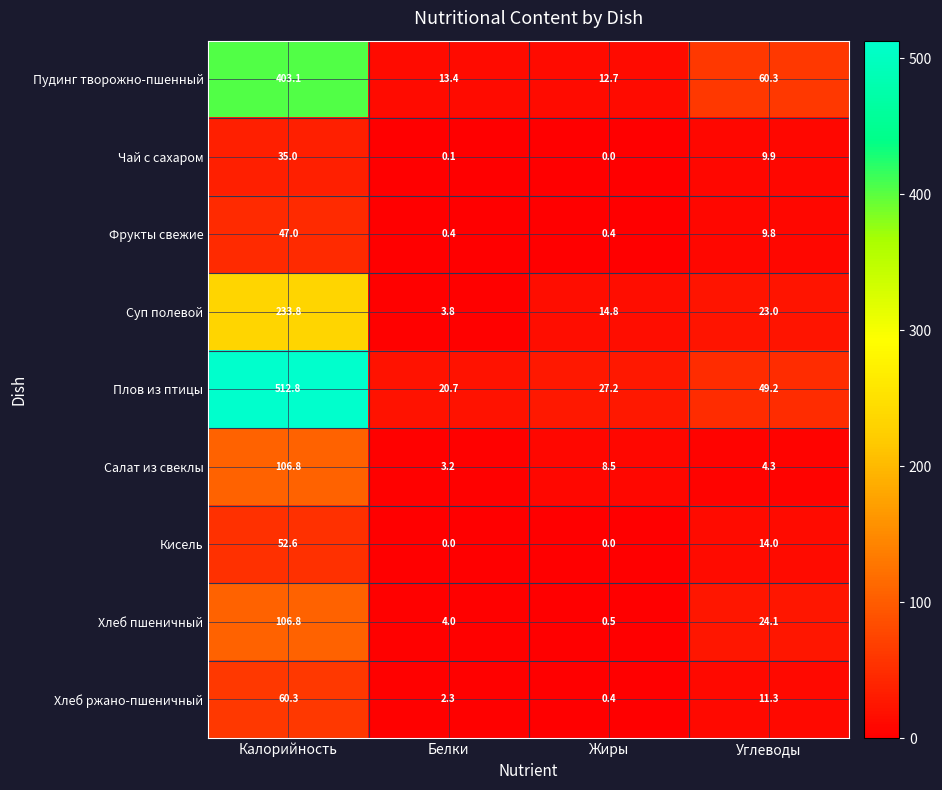

Which series has the widest spread of values?

Плов из птицы